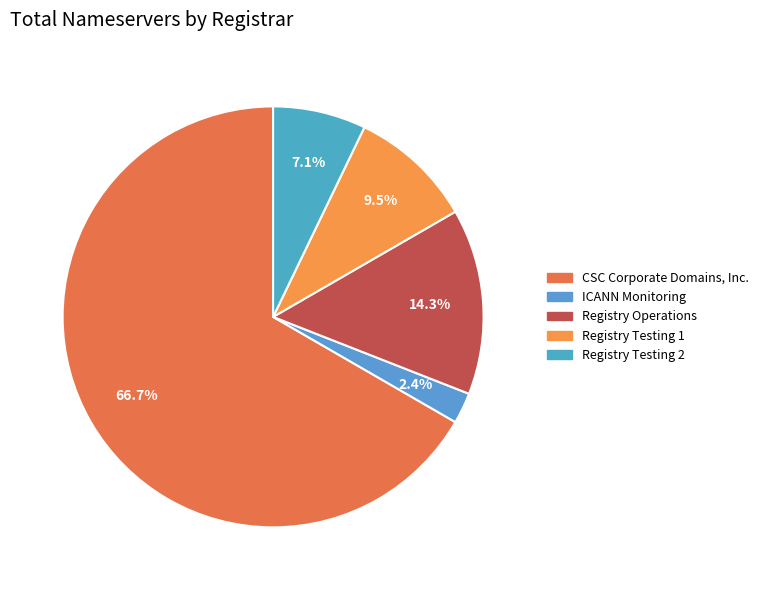

Which category has the smallest portion of the pie?

ICANN Monitoring